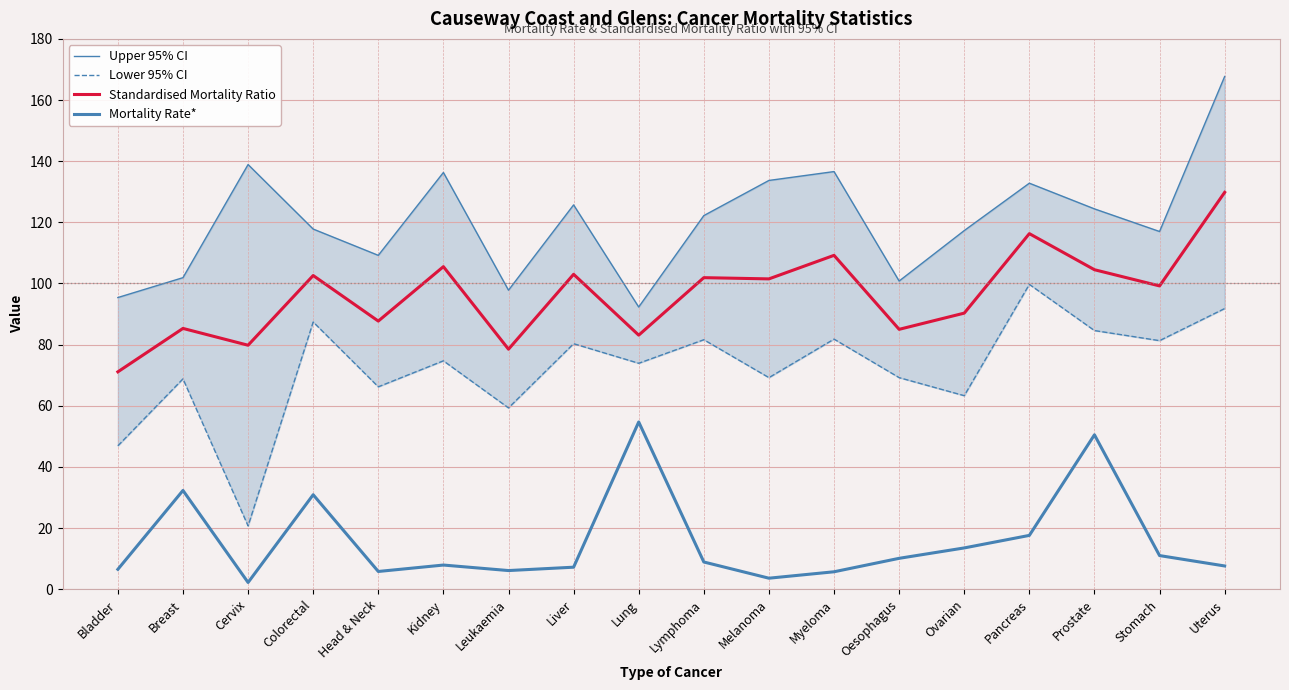

What is the sum of the Standardised Mortality Ratio values at Oesophagus and Liver?

188.0